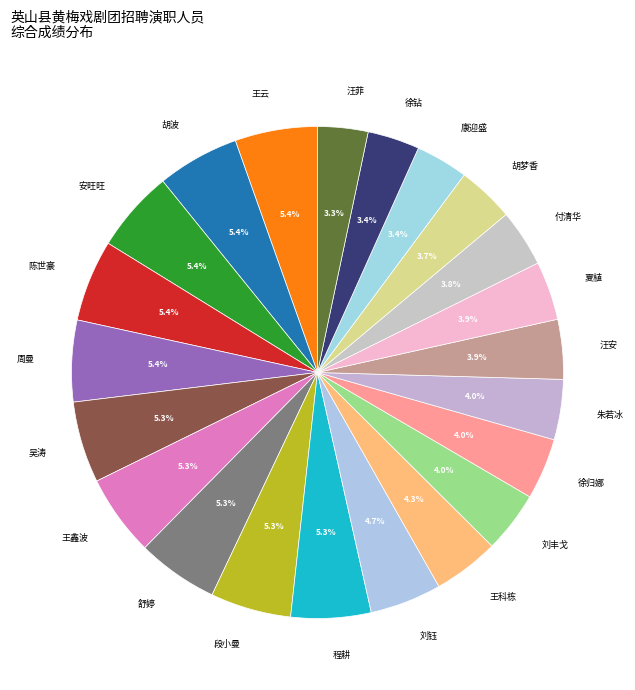

How many slices are in this pie chart?

22